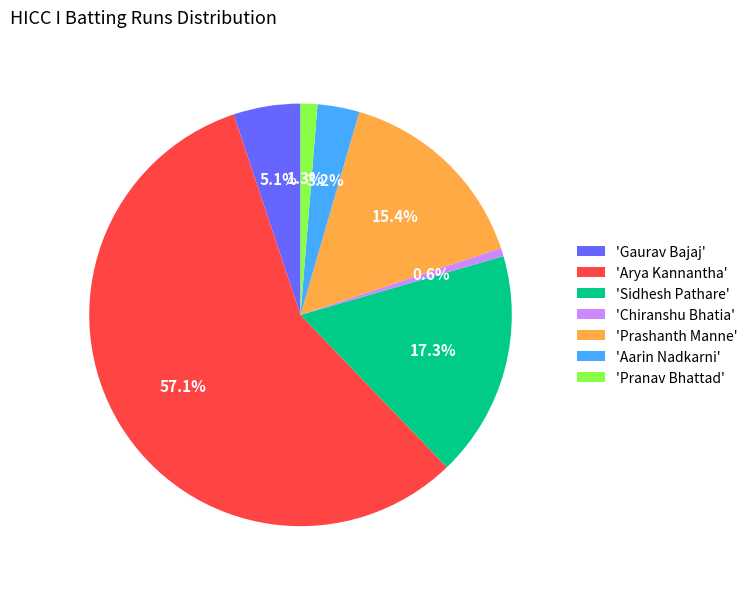

Rank the categories by value from highest to lowest.

'Arya Kannantha', 'Sidhesh Pathare', 'Prashanth Manne', 'Gaurav Bajaj', 'Aarin Nadkarni', 'Pranav Bhattad', 'Chiranshu Bhatia'